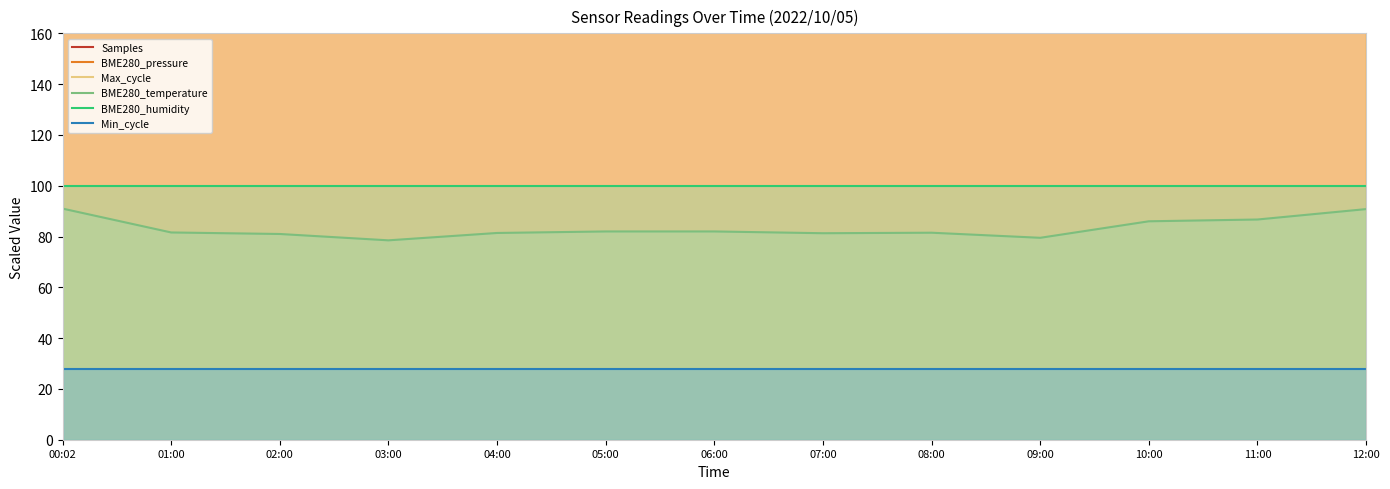

At which category does the chart reach its peak across all series?

08:00